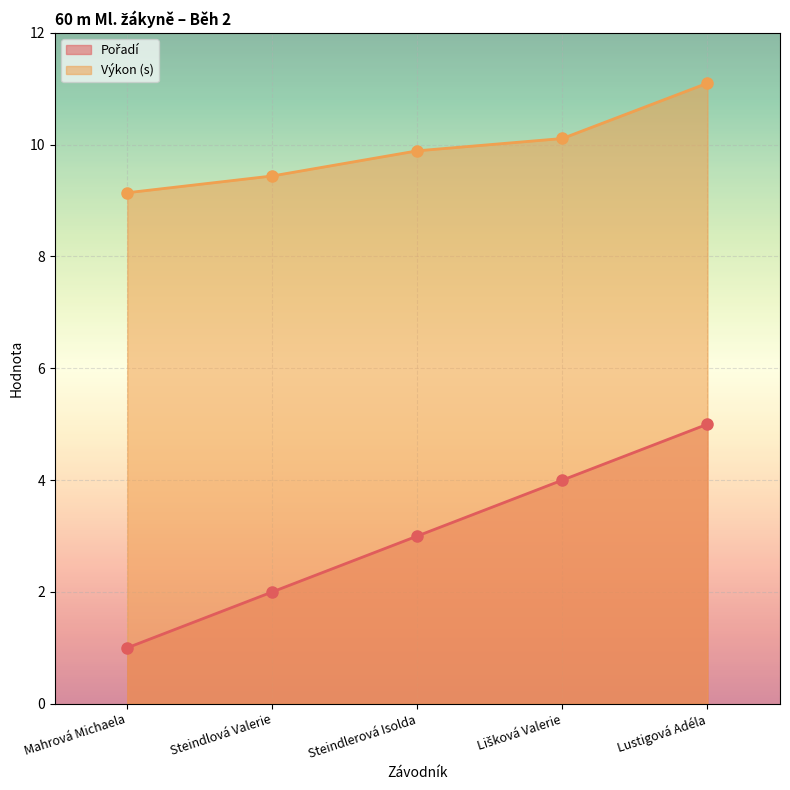

The Pořadí series shows 5.0 at Lustigová Adéla. True or false?

True